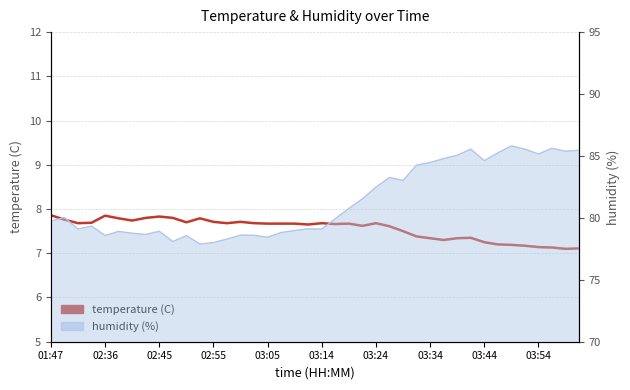

Read the value at 35.

7.2